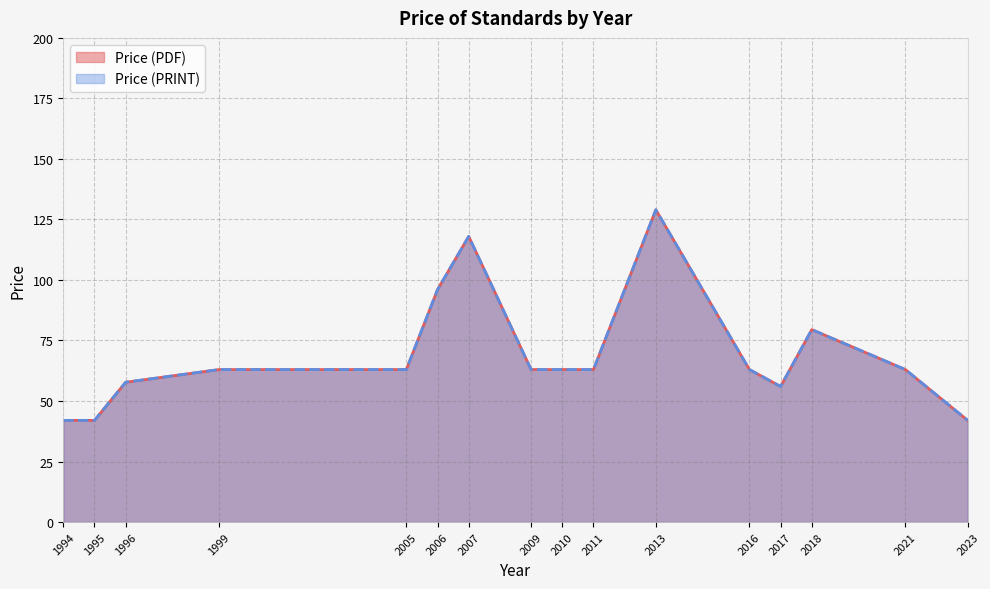

Which series has the largest total across all categories?

Price (PDF)